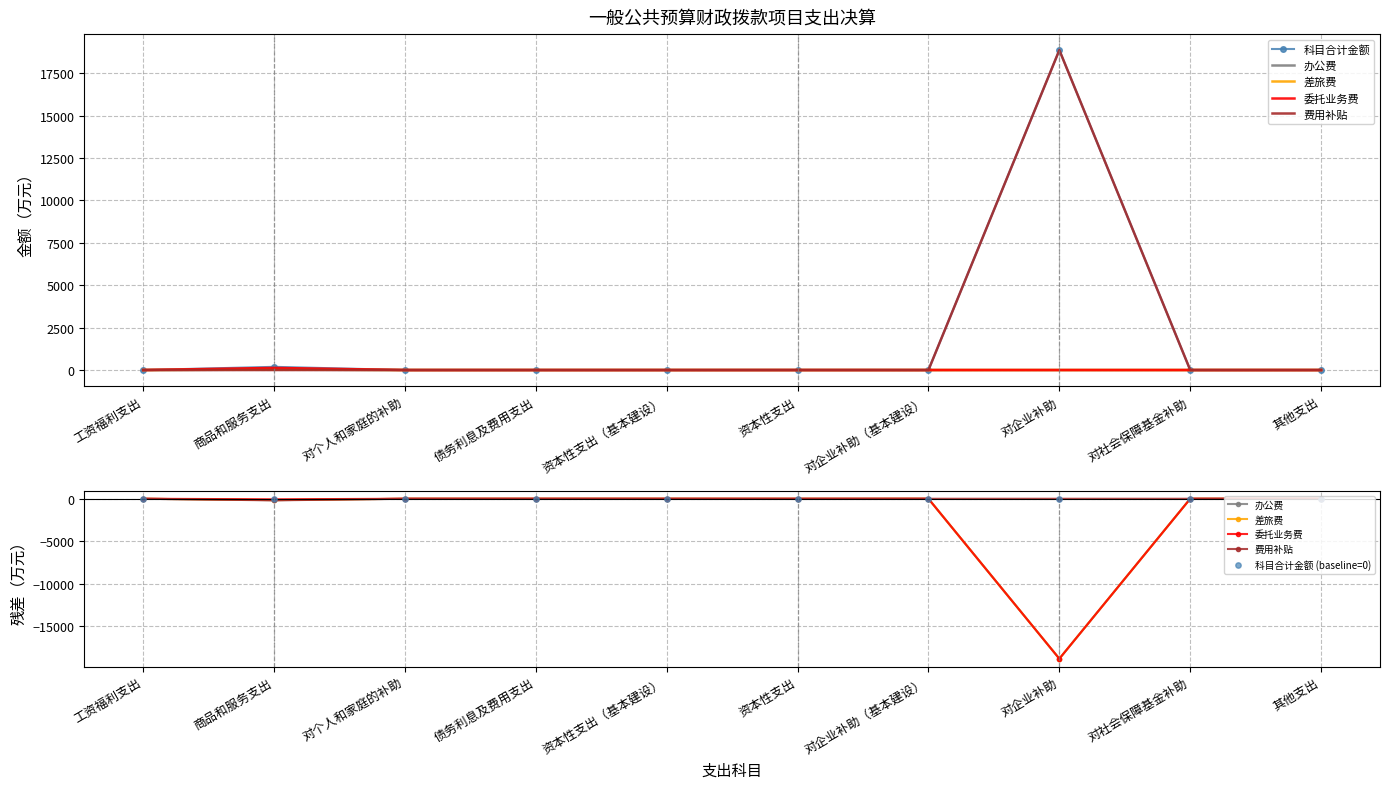

At how many categories does at least one series exceed 16490?

1